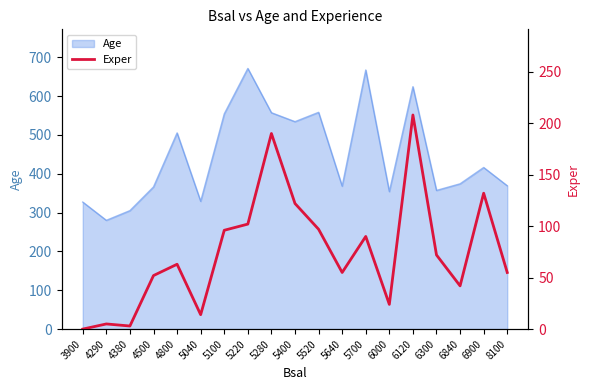

How many values are below 63?

9